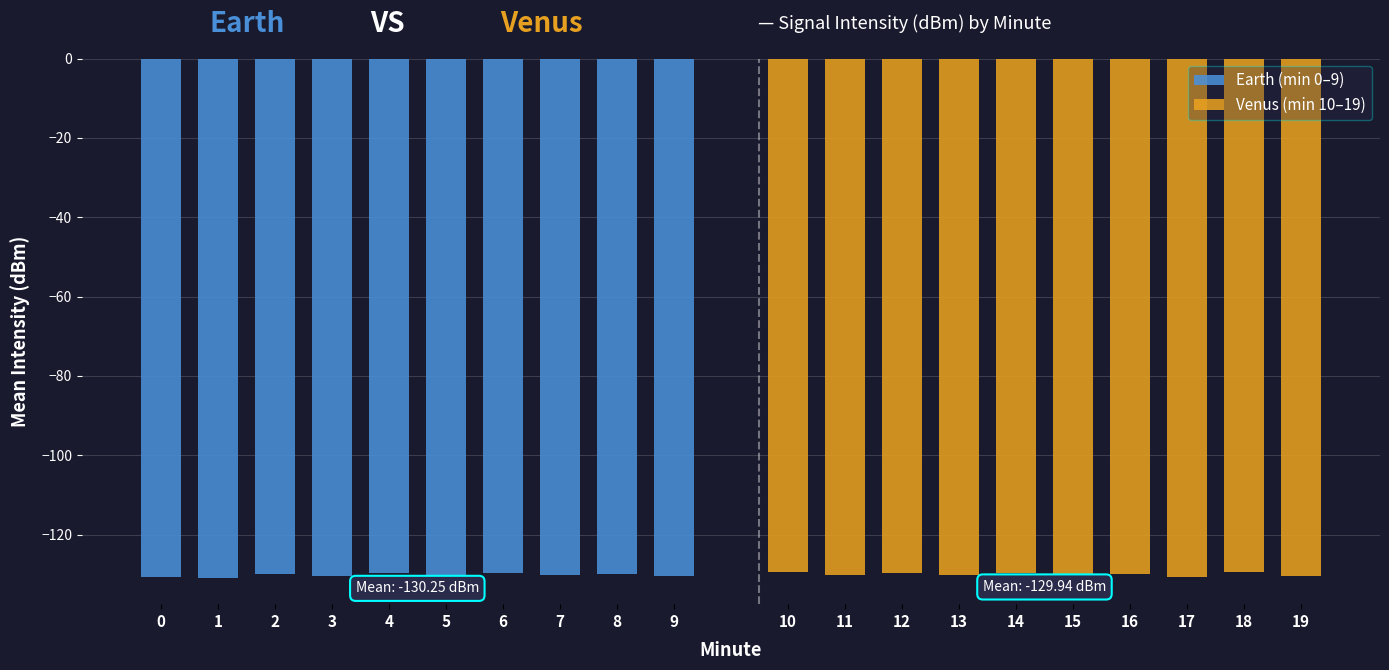

What is the difference between the maximum and minimum values in the Venus (min 10–19) series?

1.2